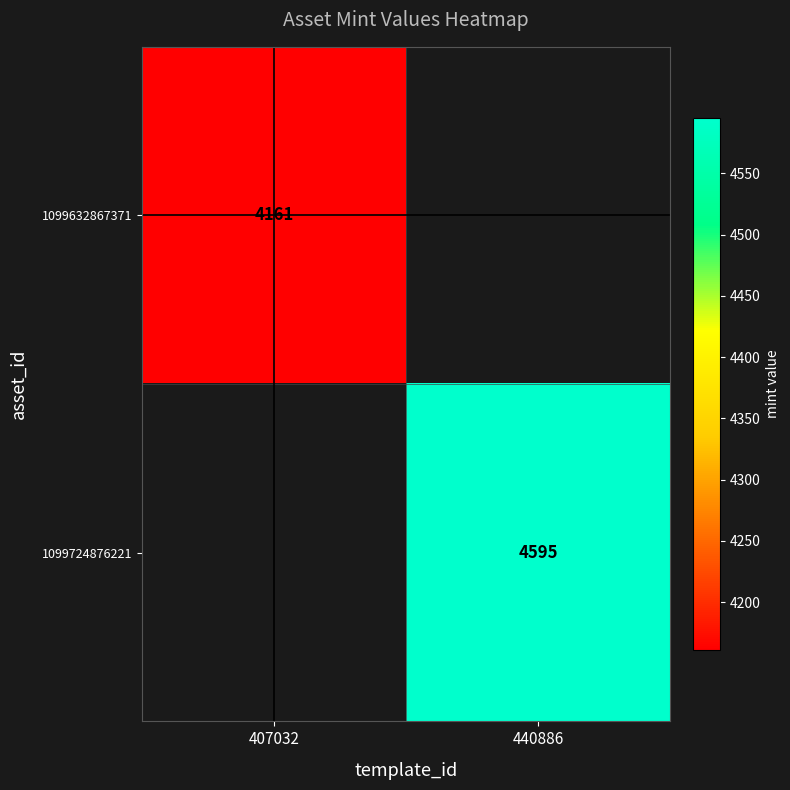

True or false: 1099632867371 has a value of 4161 at 407032.

True